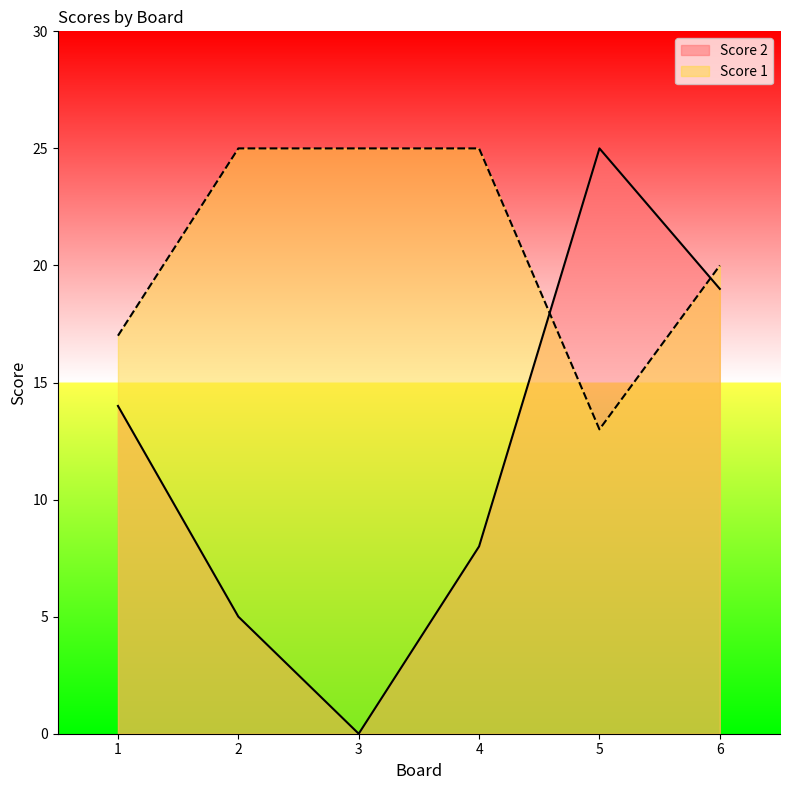

What is the value of the Score 1 point at the 1st from the left?

17